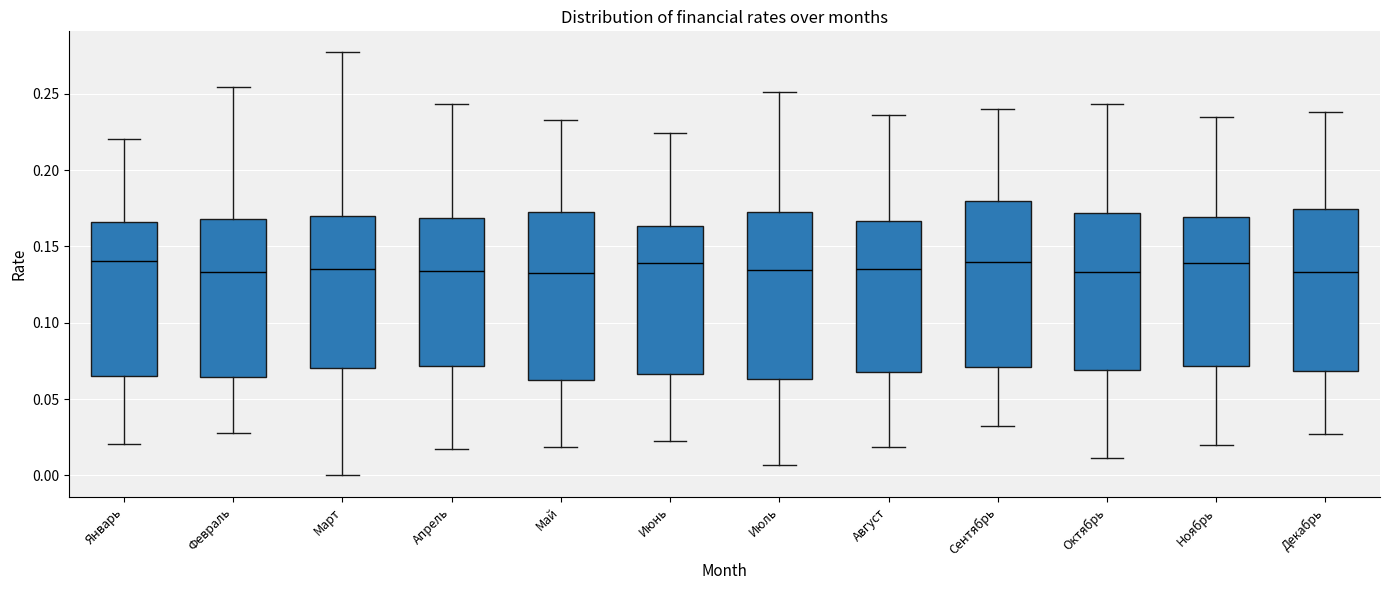

Where does the median line of the box for Февраль sit on the y-axis? The values are not printed on the chart, so give them approximately, as read against the axis.

0.135